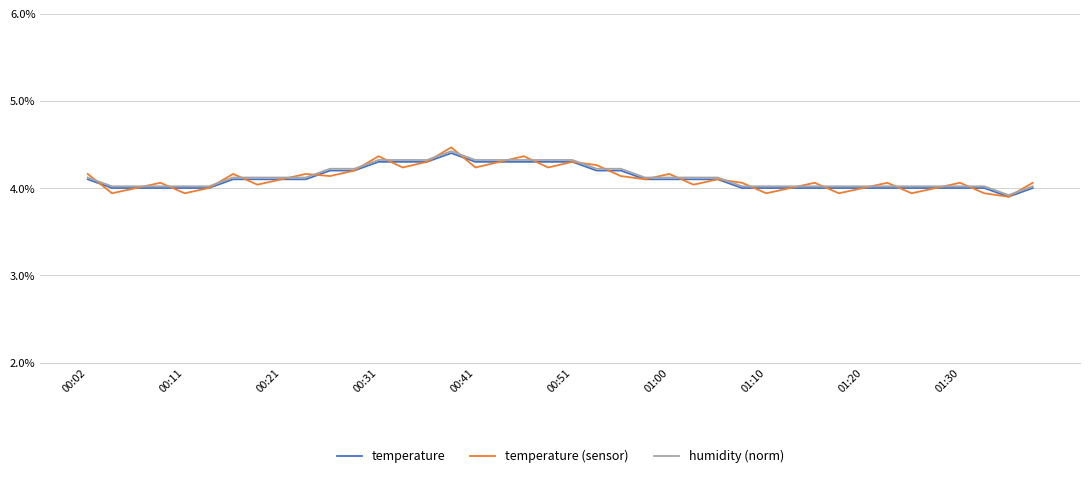

Which series has the widest spread of values?

temperature (sensor)